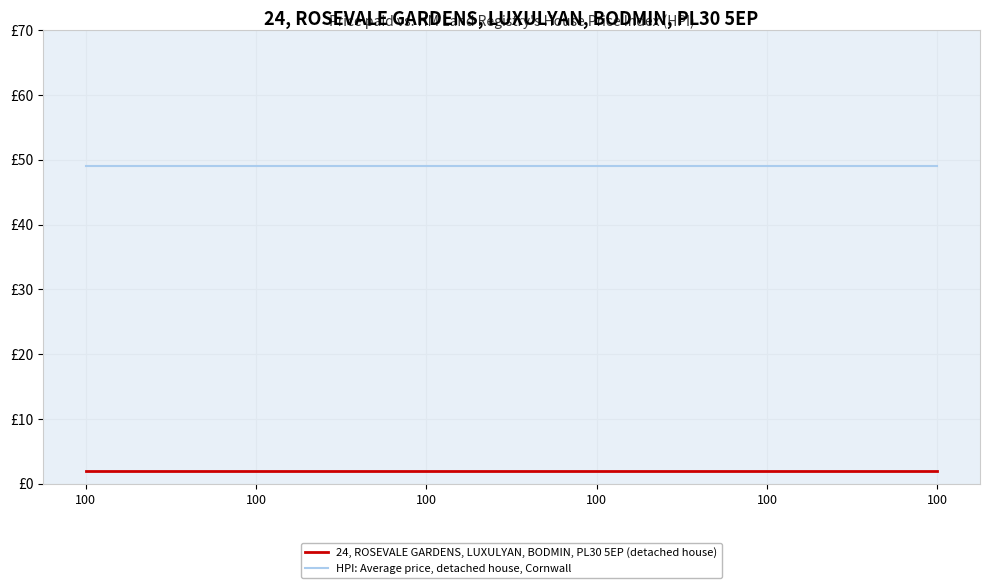

What are all the series names shown in the legend?

24, ROSEVALE GARDENS, LUXULYAN, BODMIN, PL30 5EP (detached house), HPI: Average price, detached house, Cornwall